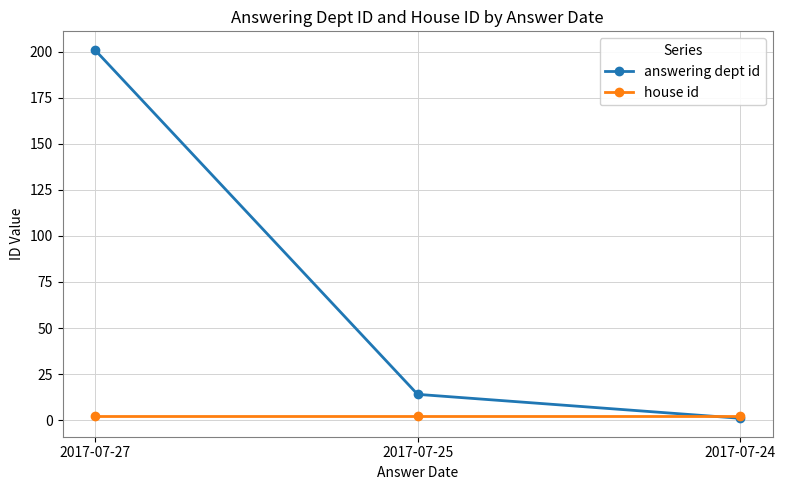

Rank the categories by answering dept id value from lowest to highest.

2017-07-24, 2017-07-25, 2017-07-27